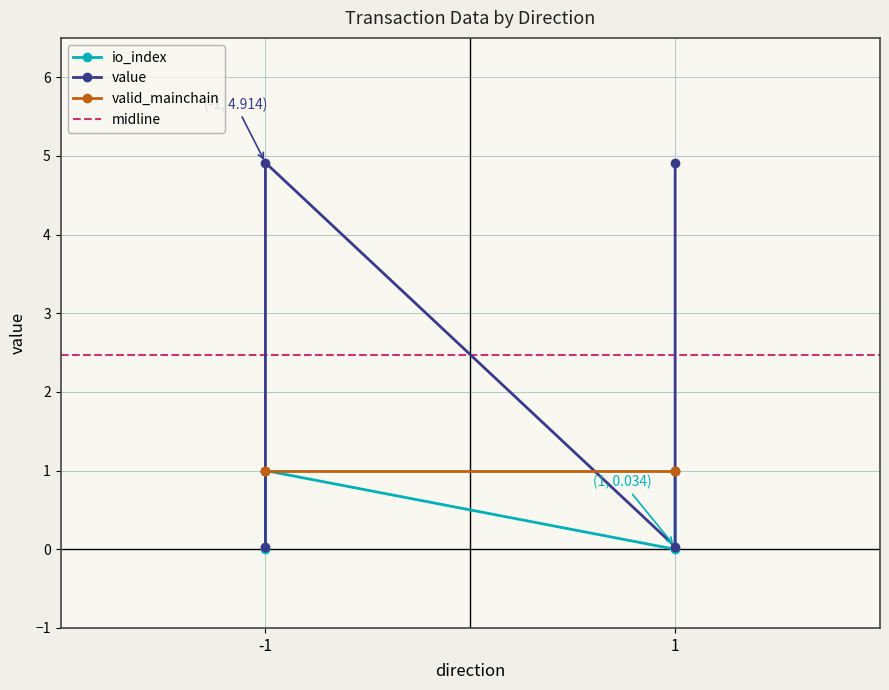

Between 1 and -1, which is larger?

1